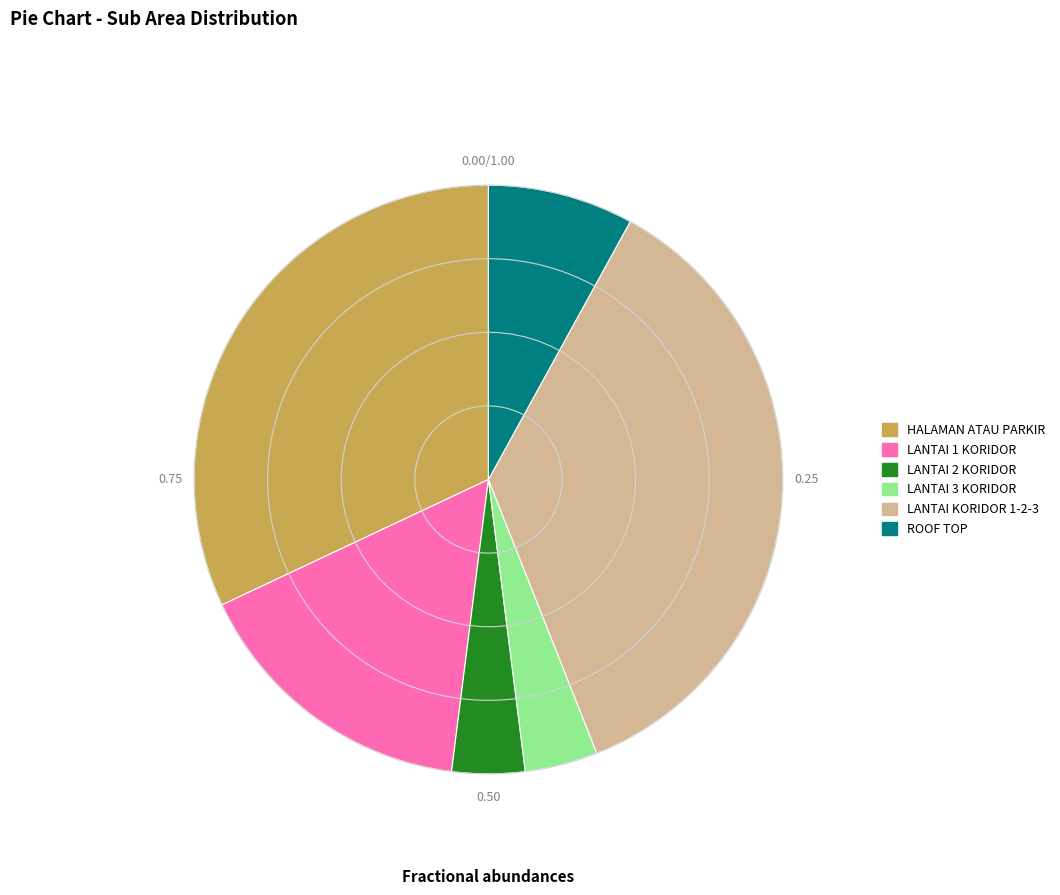

Does LANTAI 1 KORIDOR represent more than half of the total?

No